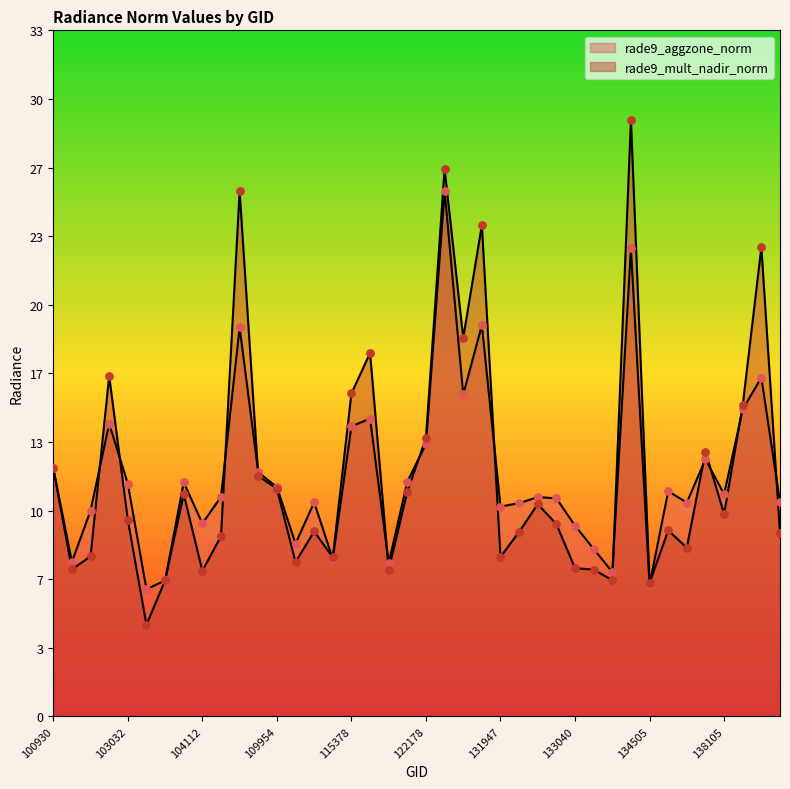

Which series has the largest total across all categories?

rade9_mult_nadir_norm